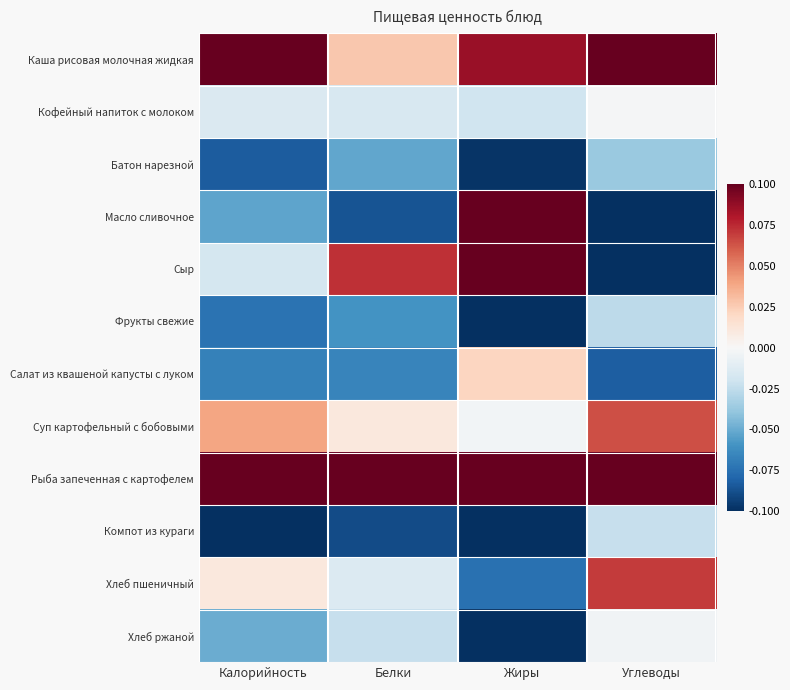

What is the greatest value displayed?

0.1